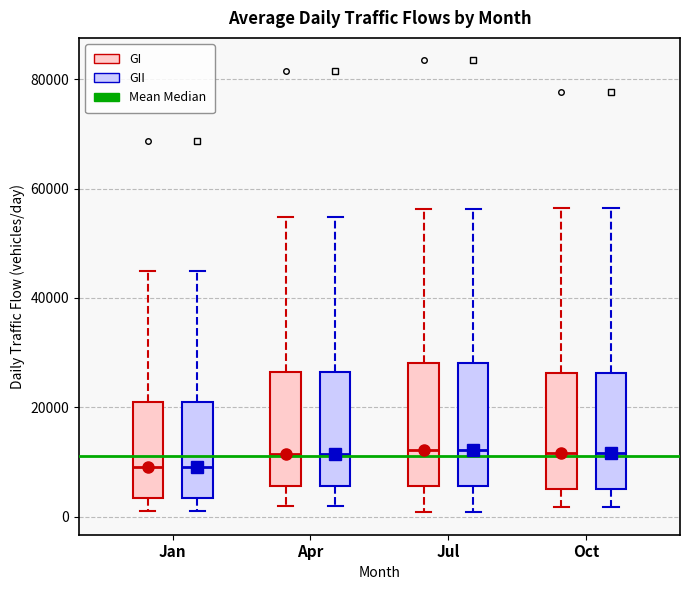

Reading left to right, read every box against the y-axis: the position of its median line, the range the box covers, and the ends of its whiskers. The values are not printed on the chart, so give them approximately, as read against the axis.

Jan (GI): median 10000, box 4000 to 20000, whiskers 2000 to 44000
Jan (GII): median 10000, box 4000 to 20000, whiskers 2000 to 44000
Apr (GI): median 12000, box 6000 to 26000, whiskers 2000 to 54000
Apr (GII): median 12000, box 6000 to 26000, whiskers 2000 to 54000
Jul (GI): median 12000, box 6000 to 28000, whiskers 0 to 56000
Jul (GII): median 12000, box 6000 to 28000, whiskers 0 to 56000
Oct (GI): median 12000, box 4000 to 26000, whiskers 2000 to 56000
Oct (GII): median 12000, box 4000 to 26000, whiskers 2000 to 56000